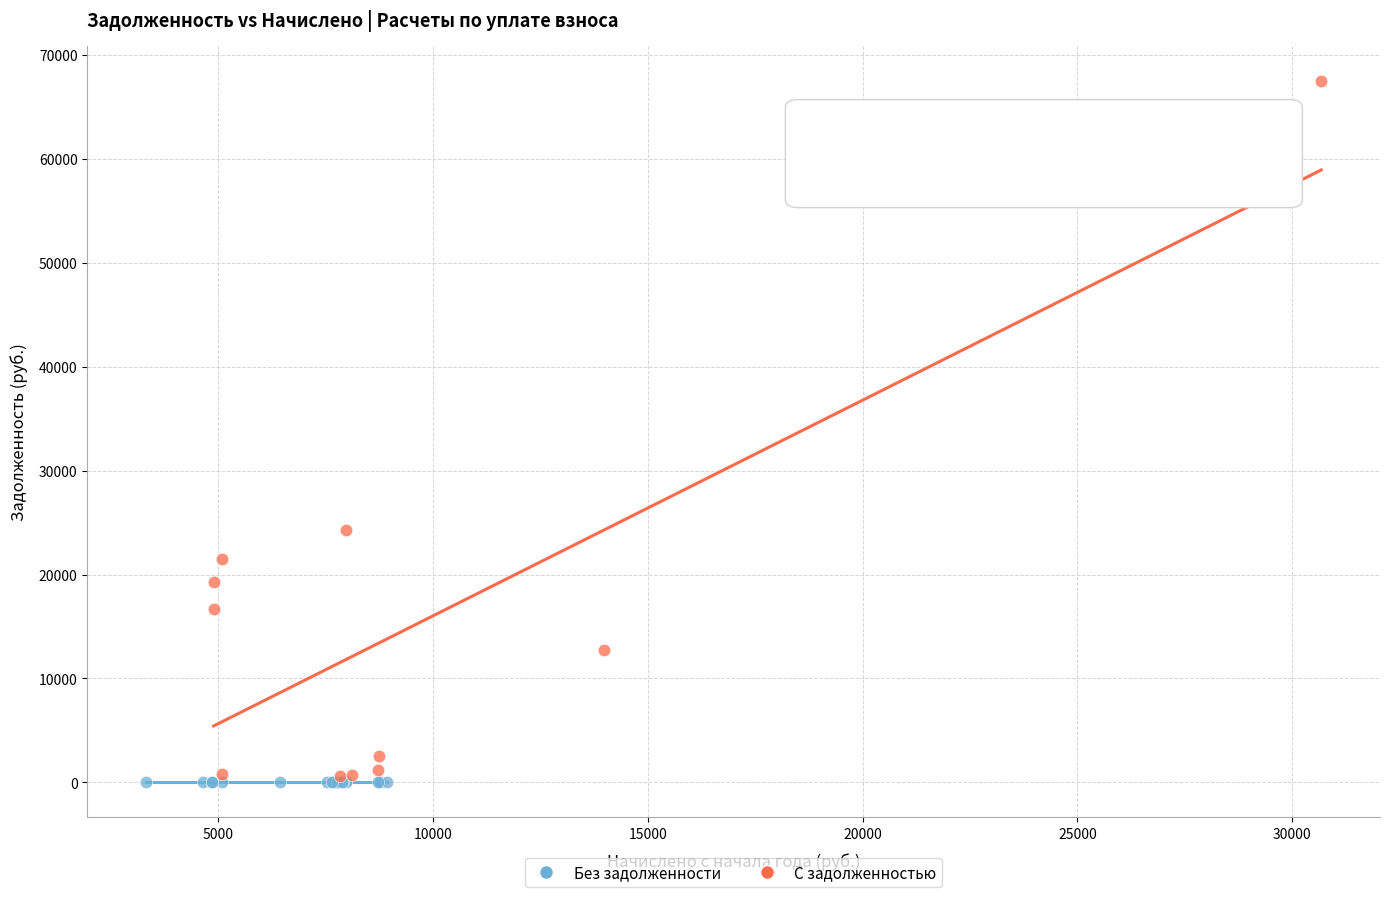

What are all the series names shown in the legend?

Без задолженности, С задолженностью